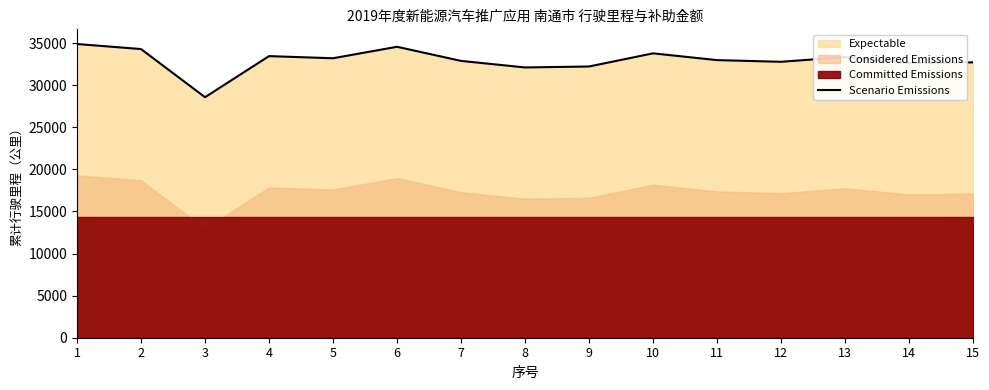

At which category does the data reach its first local valley?

3